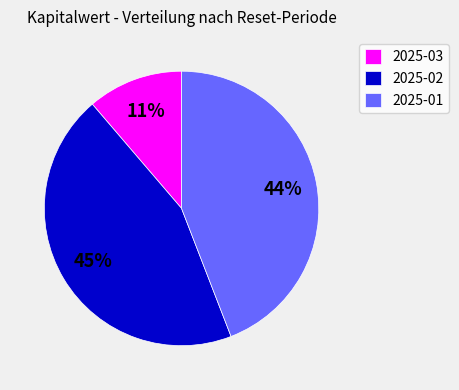

Does any single category account for the majority?

No